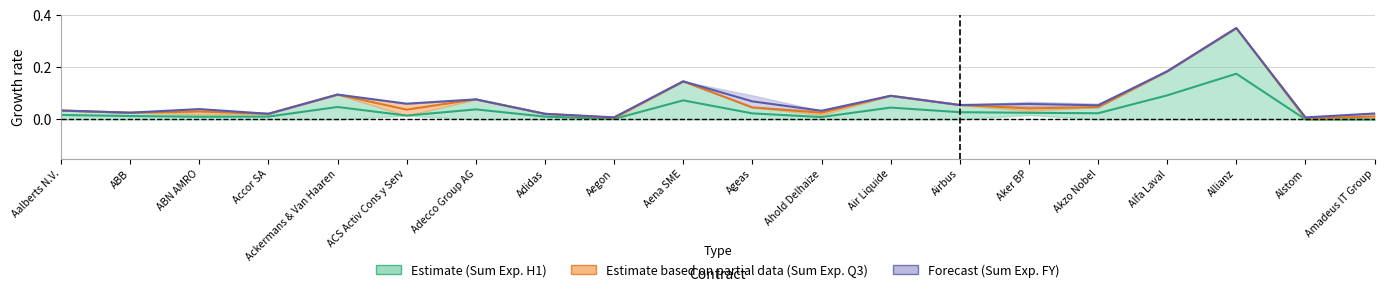

Reading left to right, list all the values displayed in this chart.

Sum_FY: 0.0	0.0	0.0	0.0	0.1	0.1	0.1	0.0	0.0	0.1	0.1	0.0	0.1	0.1	0.1	0.1	0.2	0.3	0.0	0.0
Sum_Q3: 0.0	0.0	0.0	0.0	0.1	0.0	0.1	0.0	0.0	0.1	0.0	0.0	0.1	0.1	0.0	0.0	0.2	0.3	0.0	0.0
Sum_H1: 0.0	0.0	0.0	0.0	0.0	0.0	0.0	0.0	0.0	0.1	0.0	0.0	0.0	0.0	0.0	0.0	0.1	0.2	0.0	0.0